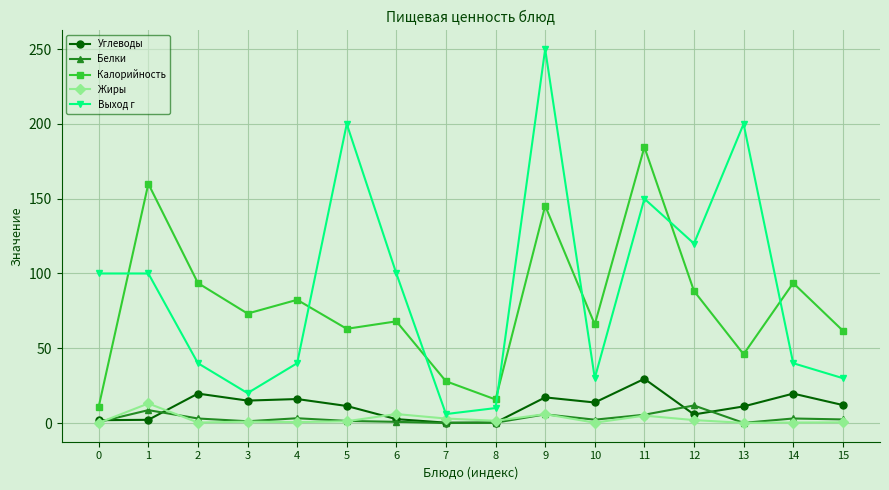

Which series has the widest spread of values?

Выход г